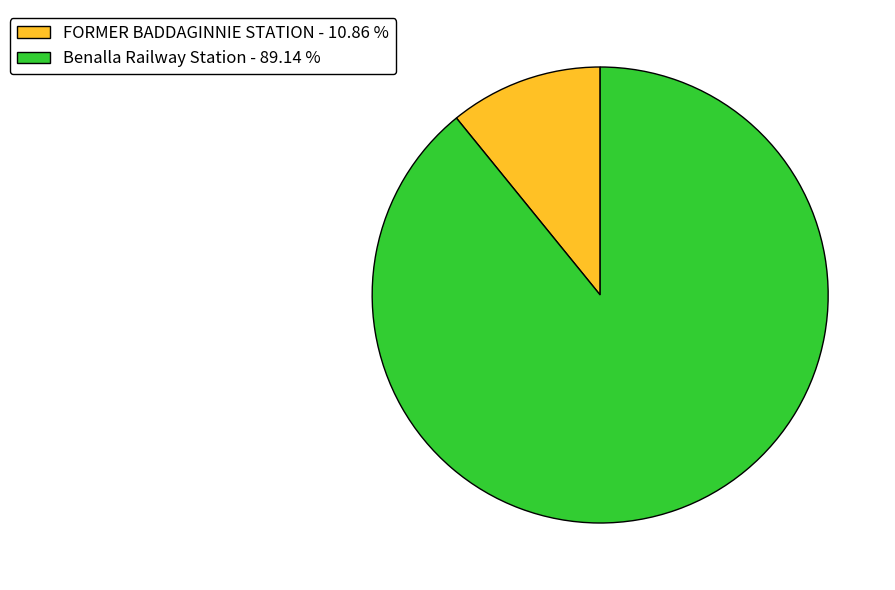

Which category has the biggest portion of the pie?

Benalla Railway Station